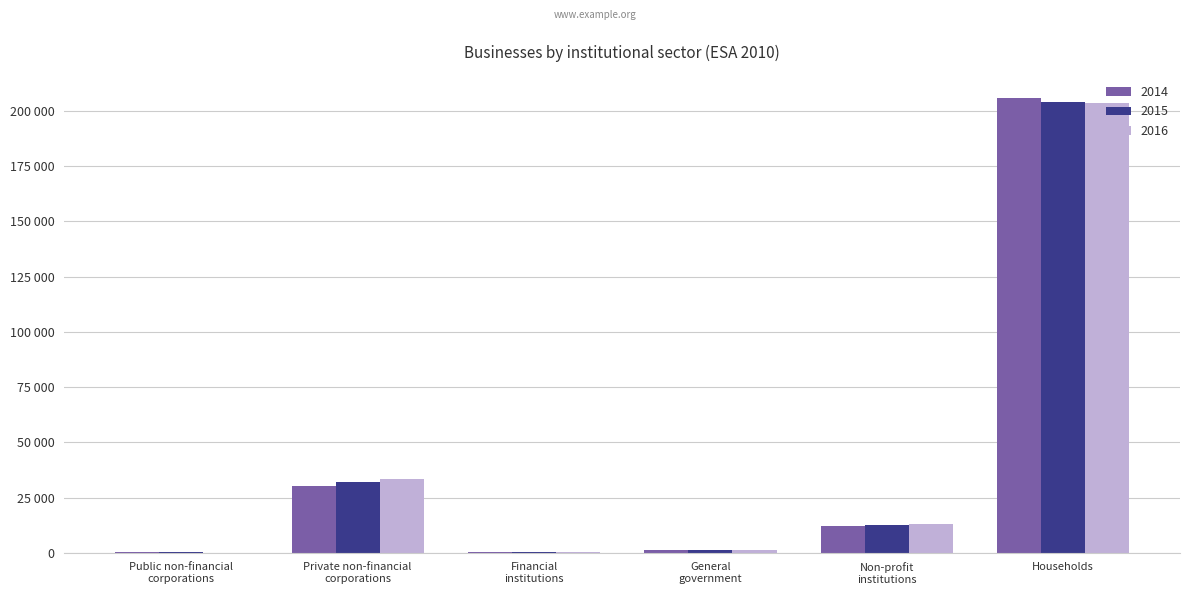

Which series has the largest range (max minus min)?

2014